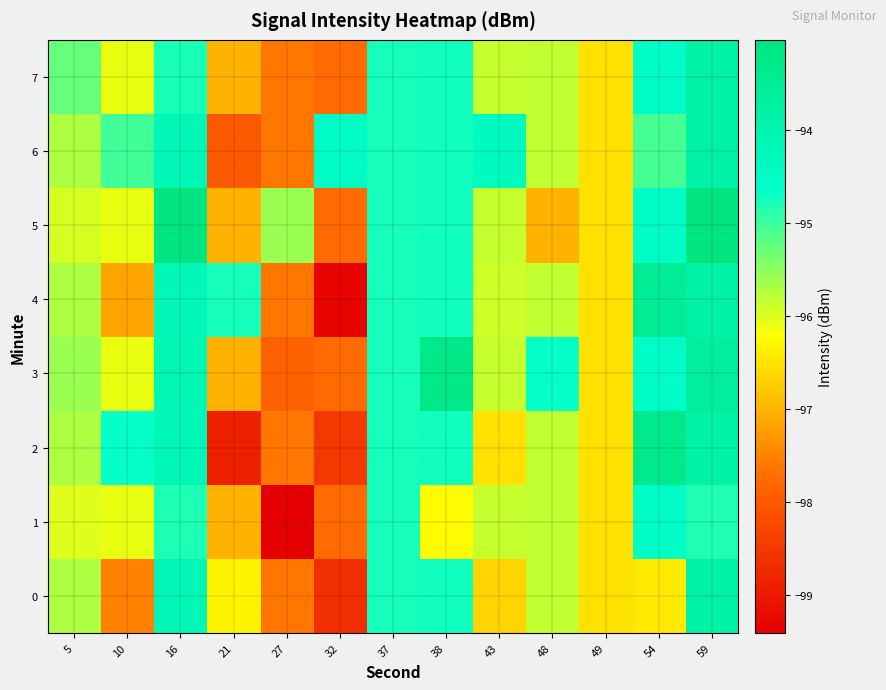

Reading left to right, what are all the values shown in this chart?

0: 5=-95.7	10=-97.5	16=-94.2	21=-96.3	27=-97.6	32=-98.7	37=-94.8	38=-94.7	43=-96.7	48=-95.8	49=-96.5	54=-96.4	59=-93.9
1: 5=-96.0	10=-96.1	16=-94.8	21=-97.0	27=-99.4	32=-97.8	37=-94.8	38=-96.2	43=-95.9	48=-95.8	49=-96.5	54=-94.6	59=-94.8
2: 5=-95.7	10=-94.7	16=-94.2	21=-98.9	27=-97.6	32=-98.5	37=-94.8	38=-94.7	43=-96.5	48=-95.8	49=-96.5	54=-93.3	59=-93.9
3: 5=-95.6	10=-96.1	16=-94.1	21=-97.0	27=-97.9	32=-97.8	37=-94.8	38=-93.2	43=-95.9	48=-94.7	49=-96.5	54=-94.6	59=-93.7
4: 5=-95.7	10=-97.2	16=-94.2	21=-94.8	27=-97.6	32=-99.3	37=-94.8	38=-94.7	43=-95.9	48=-95.8	49=-96.5	54=-93.5	59=-93.9
5: 5=-96.0	10=-96.1	16=-93.0	21=-97.0	27=-95.6	32=-97.8	37=-94.8	38=-94.7	43=-95.9	48=-97.0	49=-96.5	54=-94.6	59=-93.0
6: 5=-95.7	10=-95.0	16=-94.2	21=-98.0	27=-97.6	32=-94.5	37=-94.8	38=-94.7	43=-94.4	48=-95.8	49=-96.5	54=-95.1	59=-93.9
7: 5=-95.2	10=-96.1	16=-94.8	21=-97.0	27=-97.6	32=-97.8	37=-94.8	38=-94.7	43=-95.9	48=-95.8	49=-96.5	54=-94.6	59=-93.9